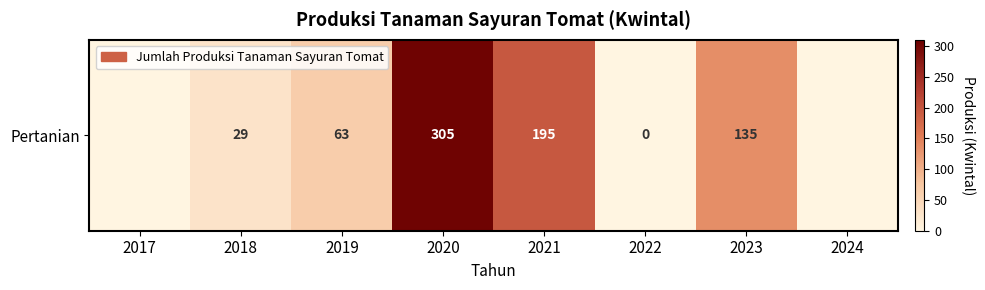

List the labels in order of value, smallest first.

2017, 2022, 2024, 2018, 2019, 2023, 2021, 2020